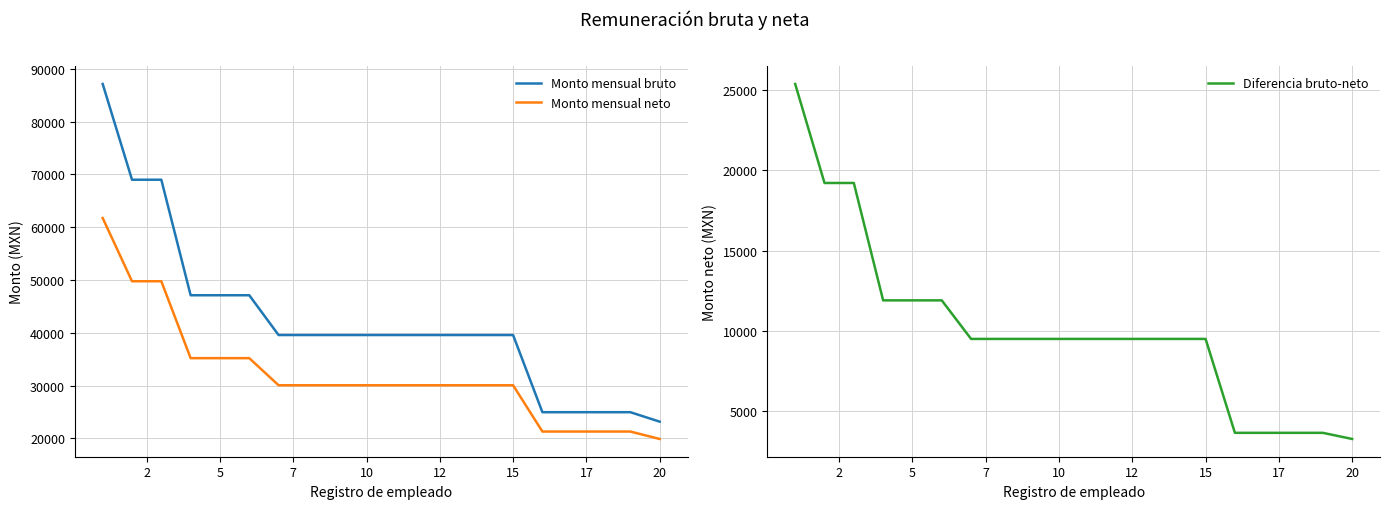

True or false: Monto mensual neto and Monto mensual bruto cross at least once.

False